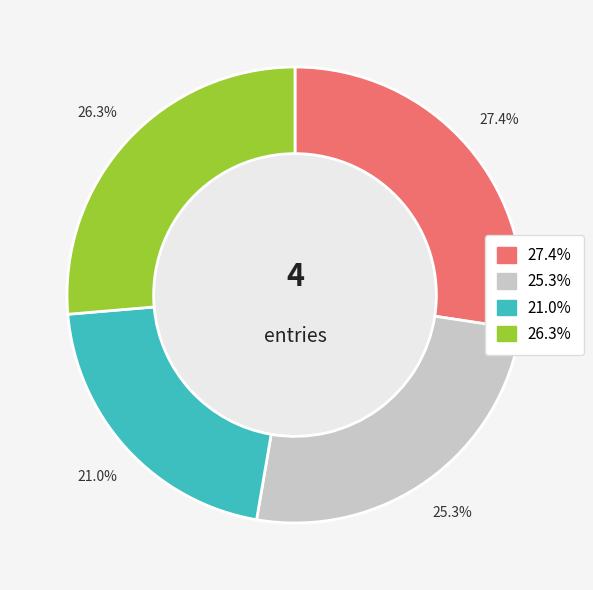

To the nearest percent, what is the difference between the largest and smallest slice percentages?

6%